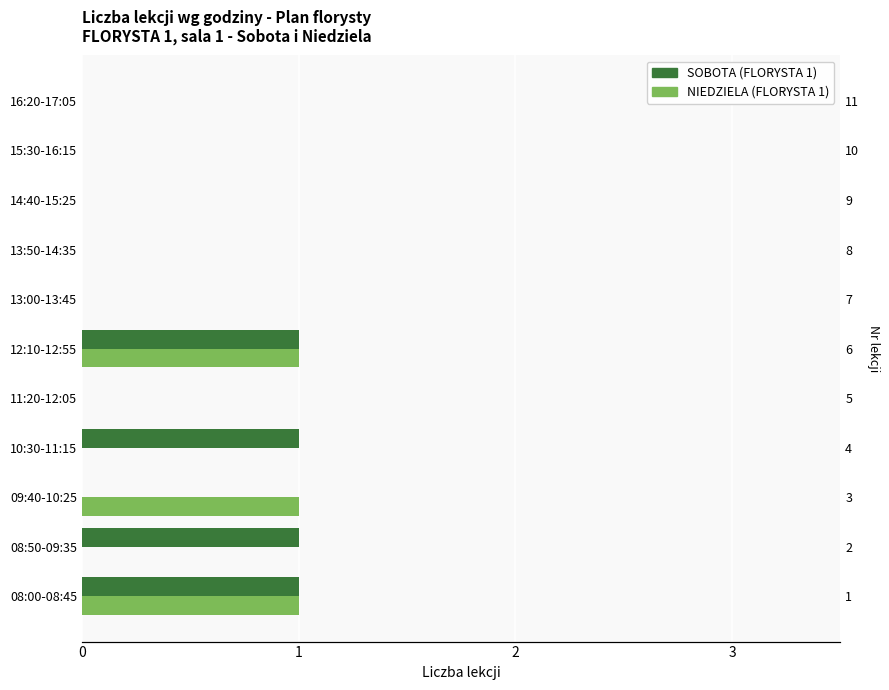

Which series has the largest range (max minus min)?

SOBOTA (FLORYSTA 1)